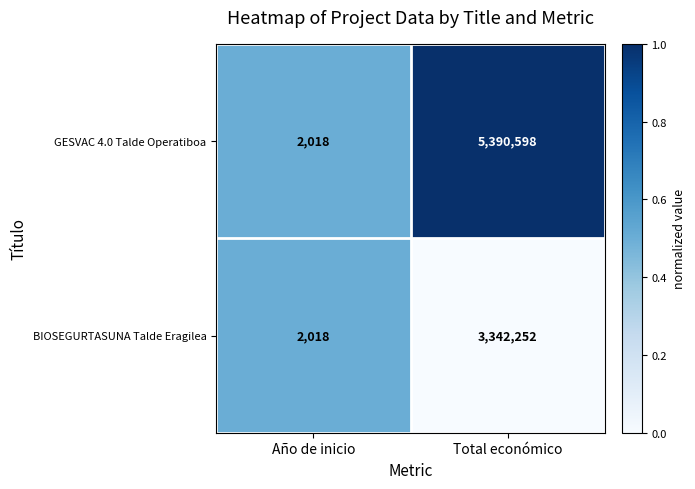

What is the total value across all series at Año de inicio?

4036